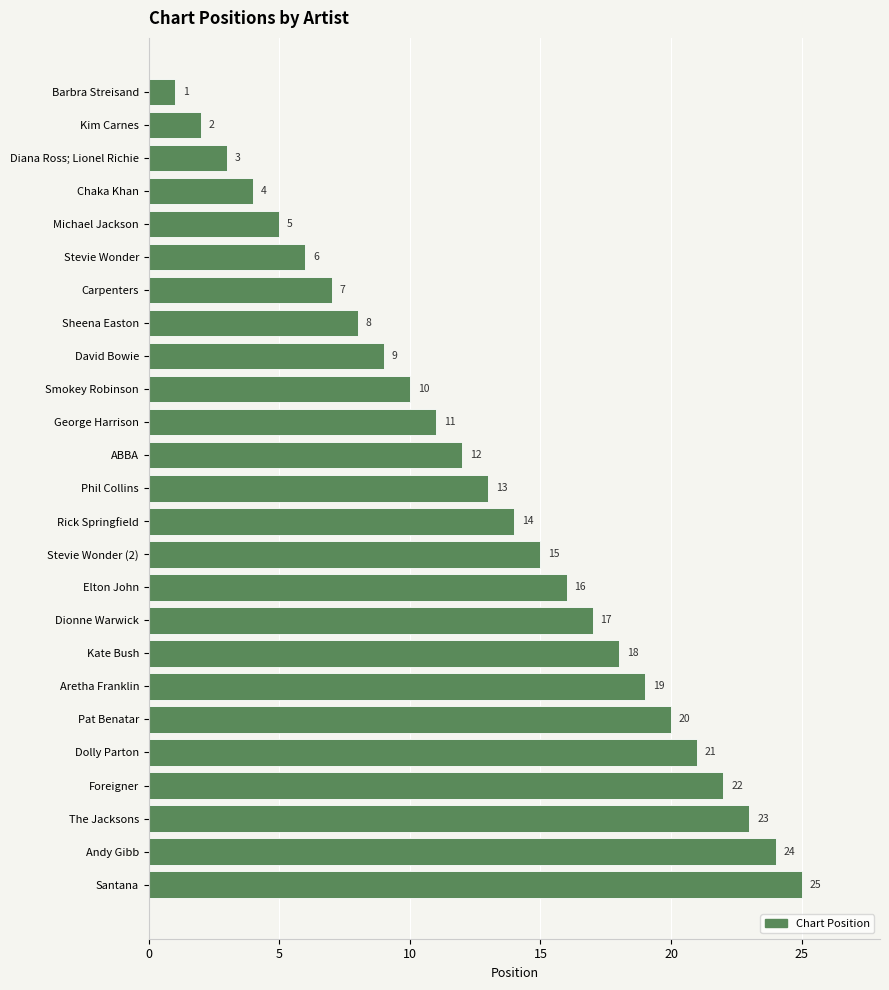

Rank the categories by value from highest to lowest.

Santana, Andy Gibb, The Jacksons, Foreigner, Dolly Parton, Pat Benatar, Aretha Franklin, Kate Bush, Dionne Warwick, Elton John, Stevie Wonder (2), Rick Springfield, Phil Collins, ABBA, George Harrison, Smokey Robinson, David Bowie, Sheena Easton, Carpenters, Stevie Wonder, Michael Jackson, Chaka Khan, Diana Ross; Lionel Richie, Kim Carnes, Barbra Streisand